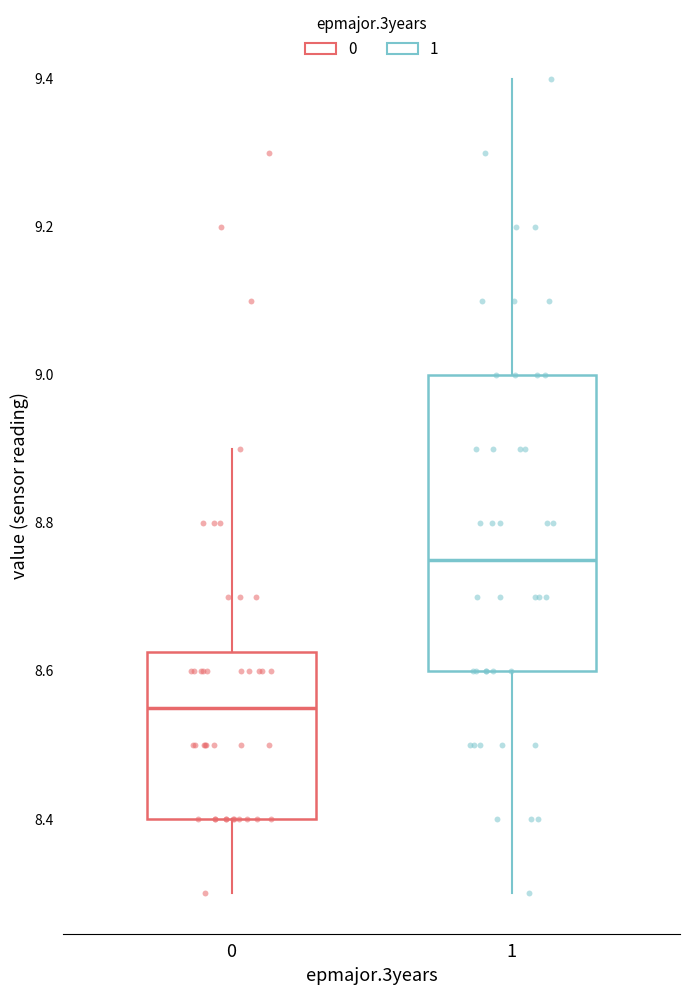

Which box's median line is the lowest?

0